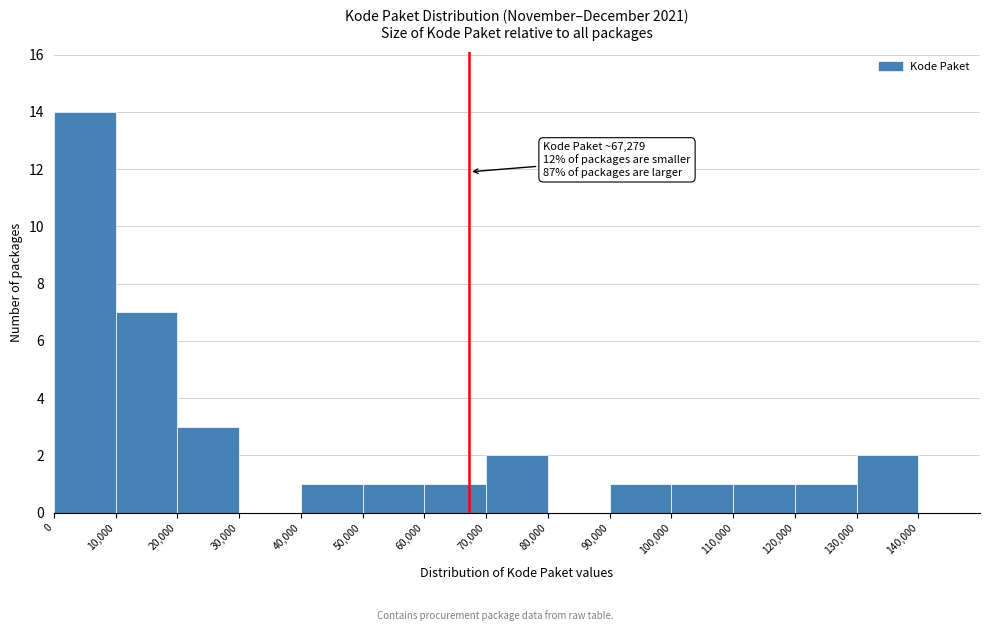

Over which range of the x-axis is the bar tallest?

0 to 10000